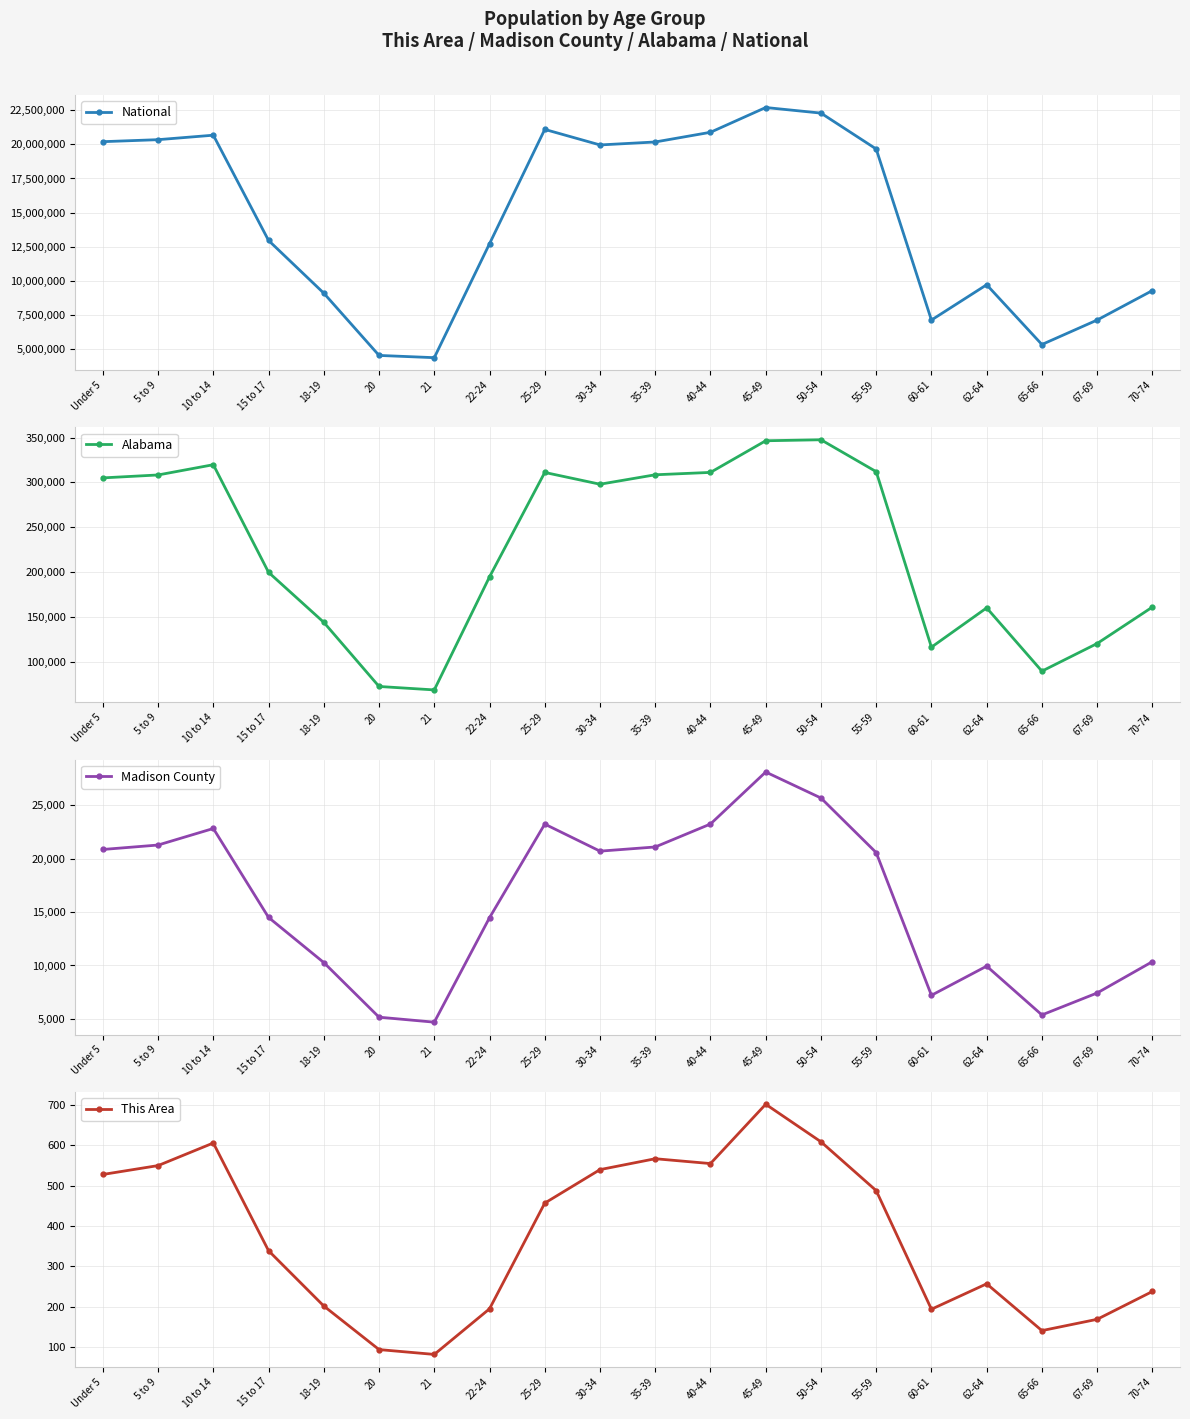

What is the approximate value of Madison County at 45-49?

28126